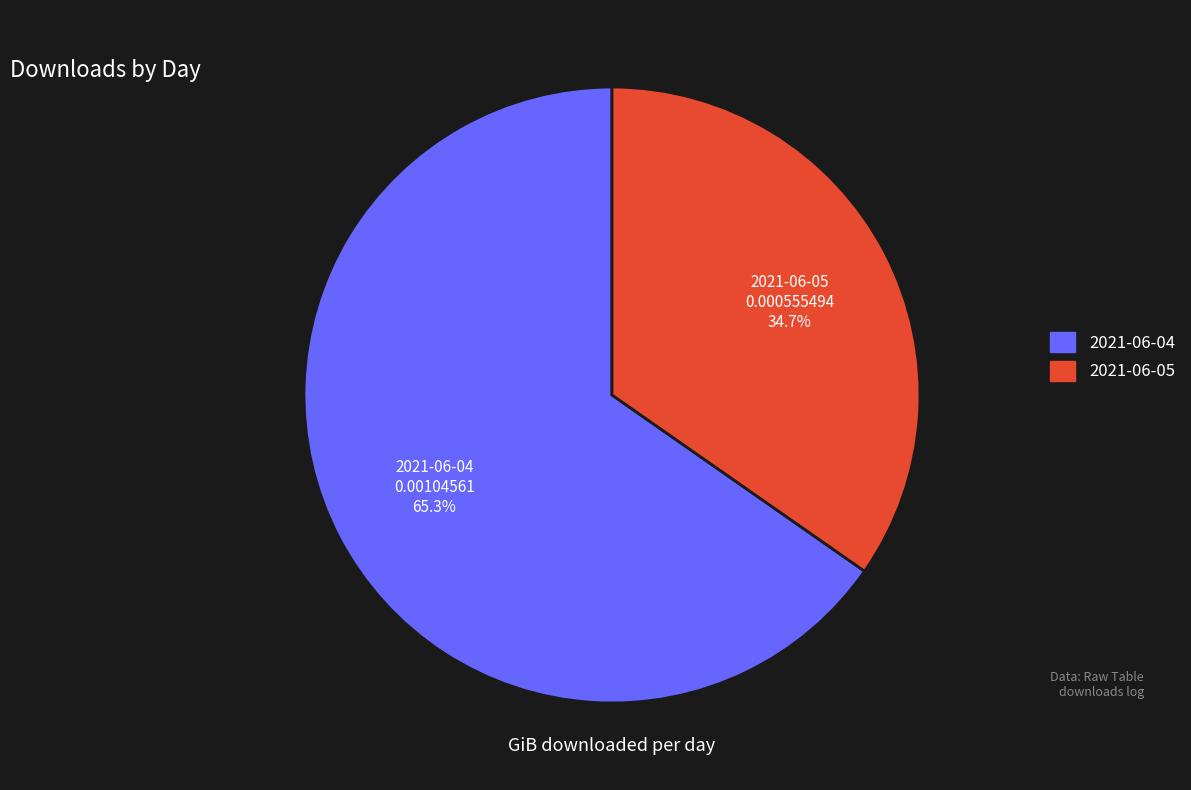

Does 2021-06-04 account for over 50% of the chart?

Yes